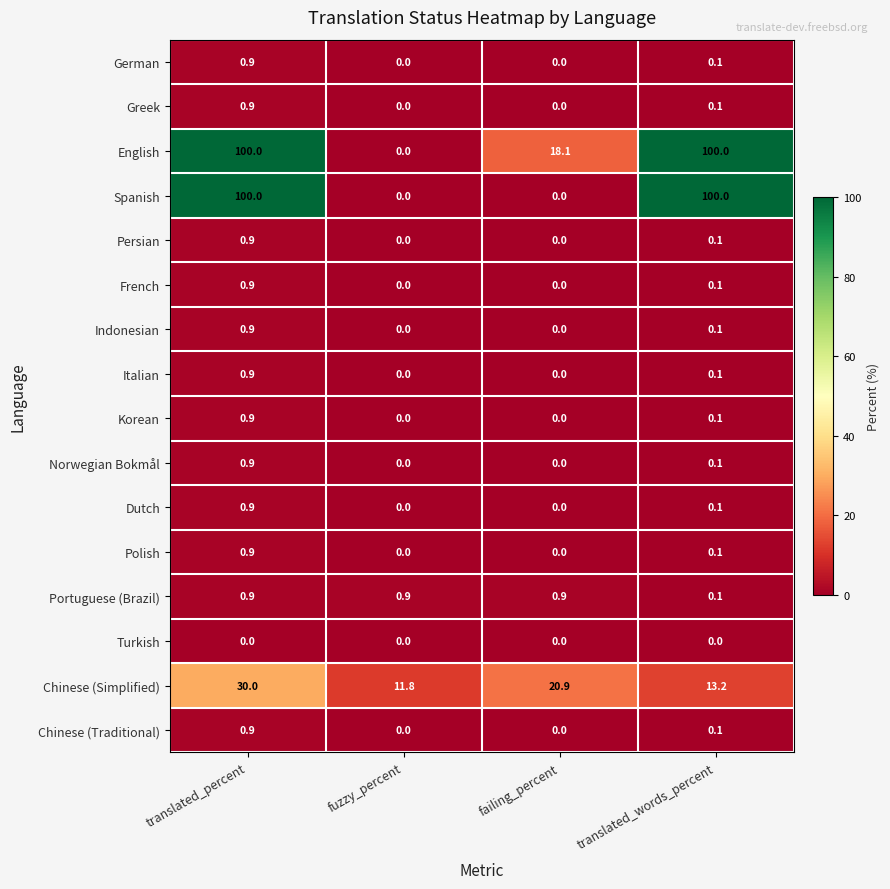

How many Portuguese (Brazil) values are between 0 and 1?

4